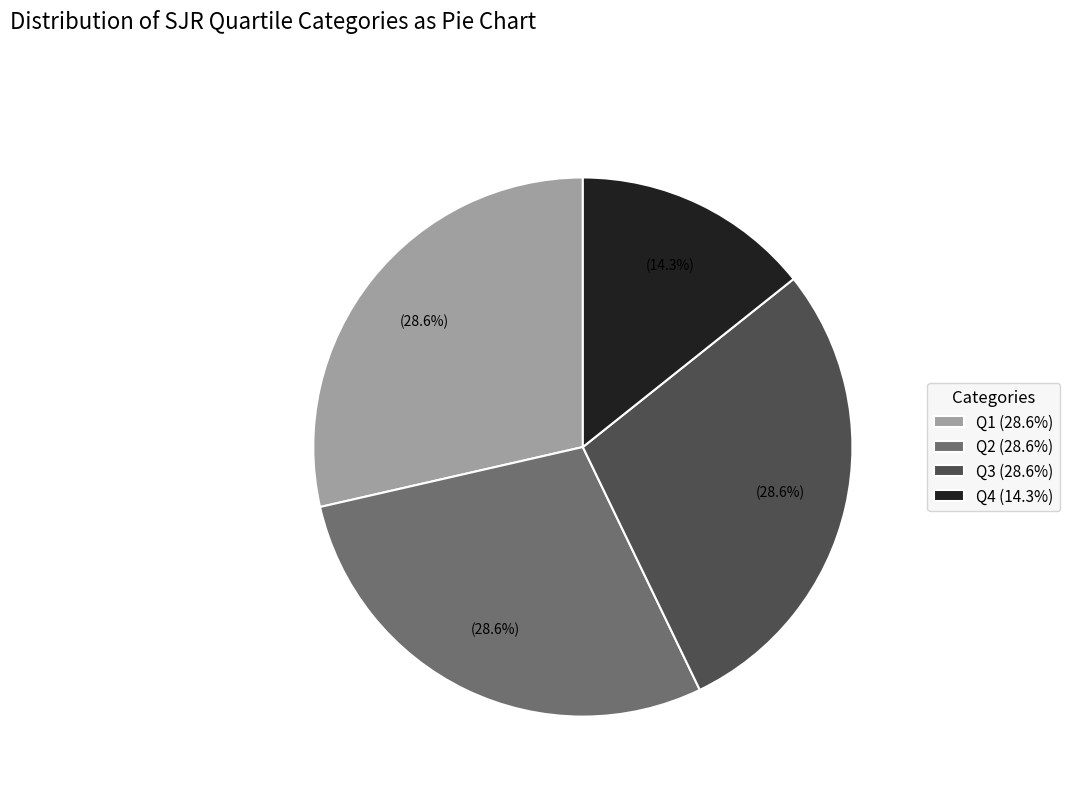

What percentage is the Q1 slice, to the nearest percent?

29%